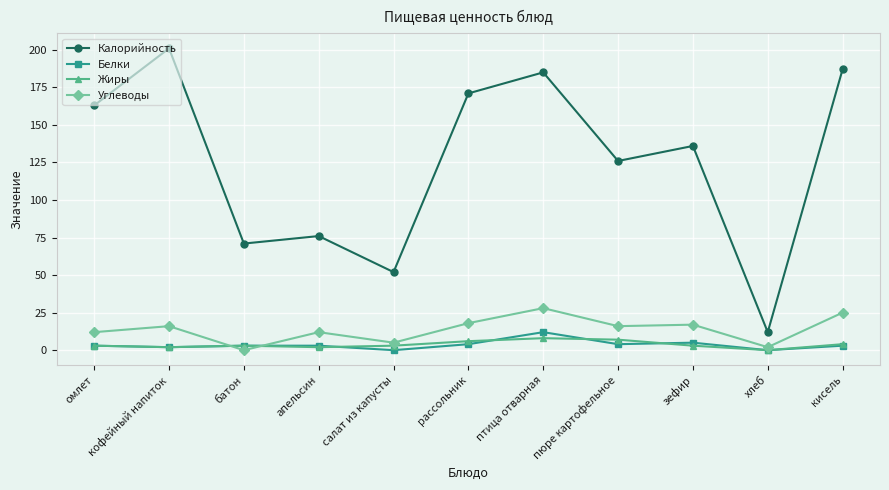

Which series has the widest spread of values?

Калорийность